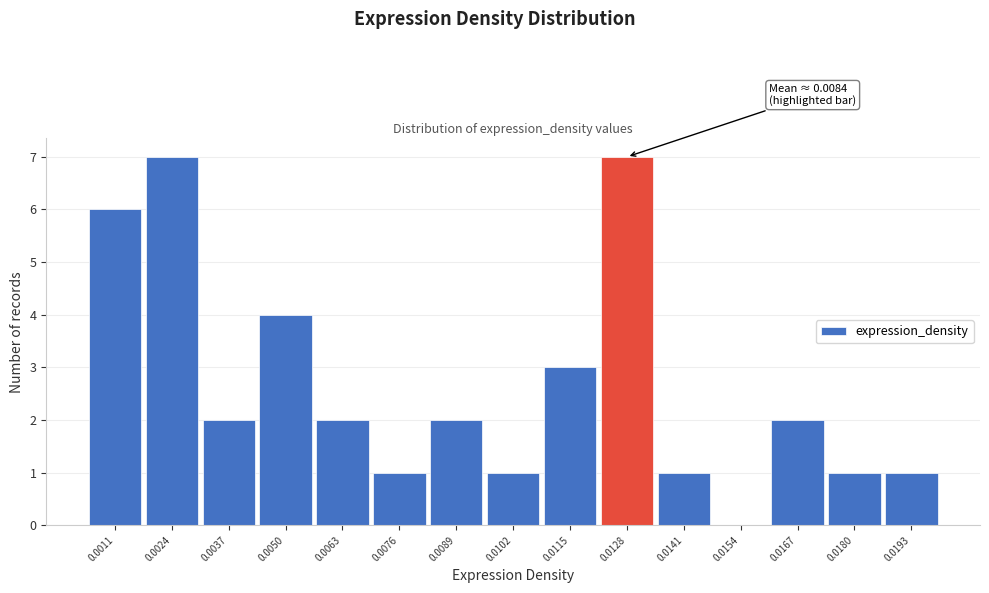

Reading right to left, list all the values displayed in this chart.

0.0193=1	0.0180=1	0.0167=2	0.0154=0	0.0141=1	0.0128=7	0.0115=3	0.0102=1	0.0089=2	0.0076=1	0.0063=2	0.0050=4	0.0037=2	0.0024=7	0.0011=6